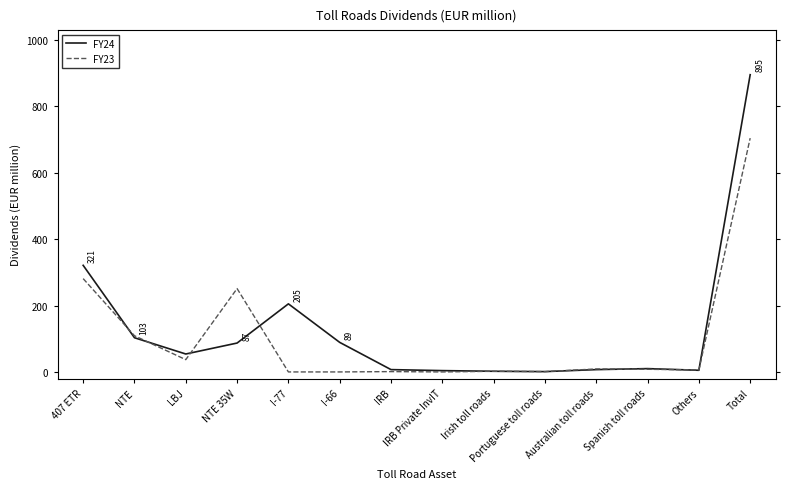

List the series in order of their peak value, lowest first.

FY23, FY24